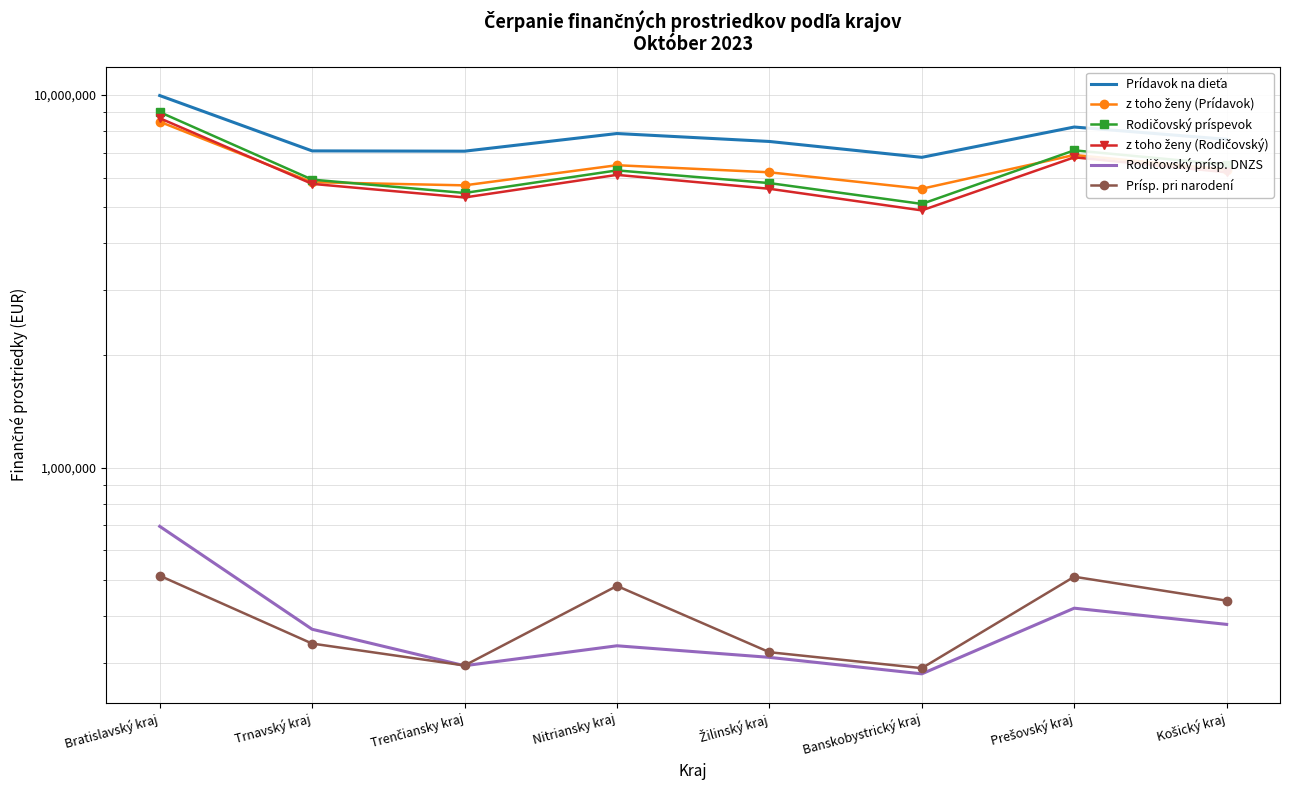

What is the difference between the maximum and minimum values in the Rodičovský príspevok series?

3892330.4